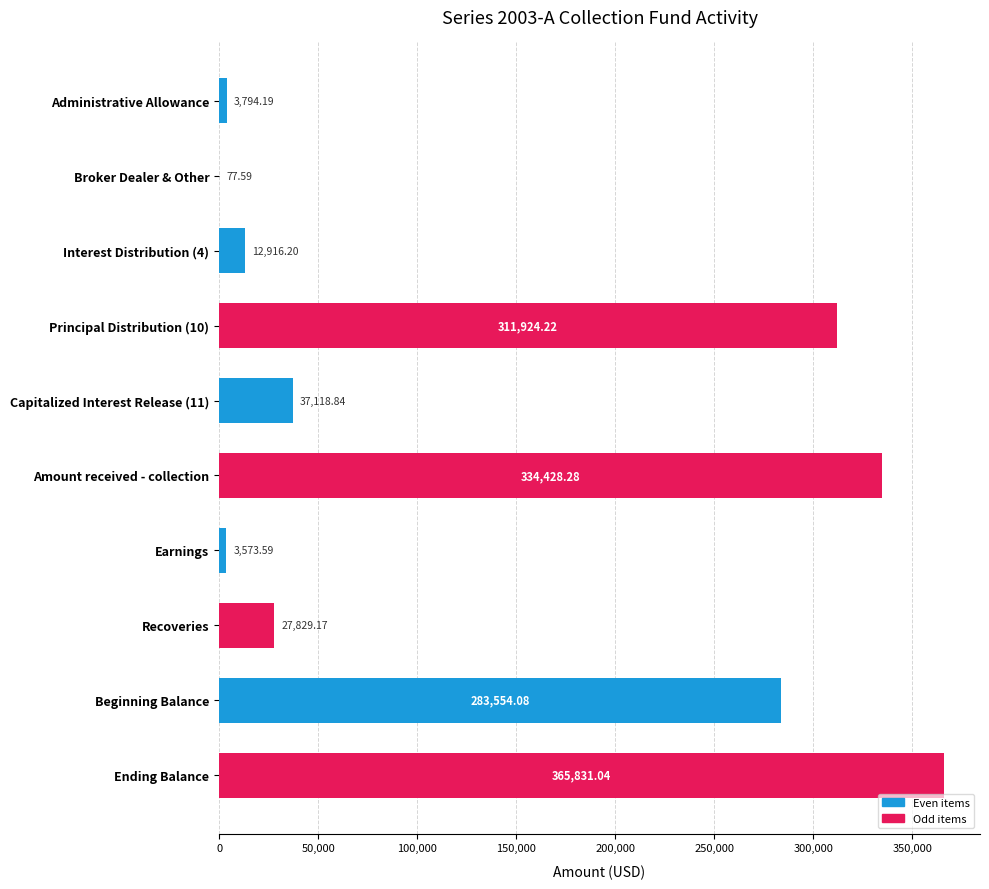

Which label corresponds to the largest value in the chart?

Ending Balance